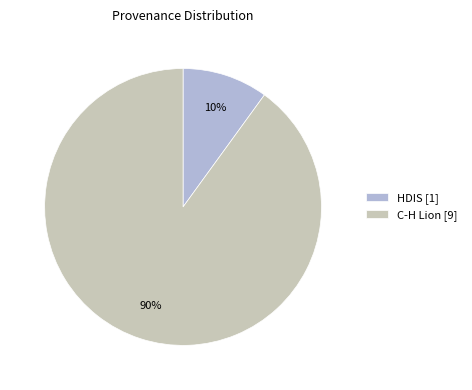

Which has a higher value, C-H Lion or HDIS?

C-H Lion